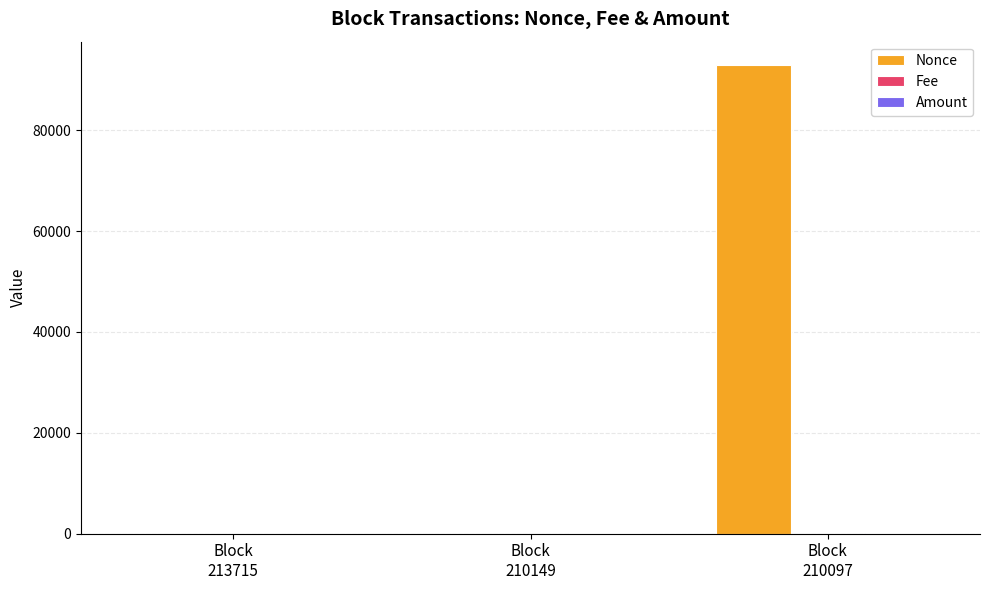

What is the sum of all Nonce values?

92914.0